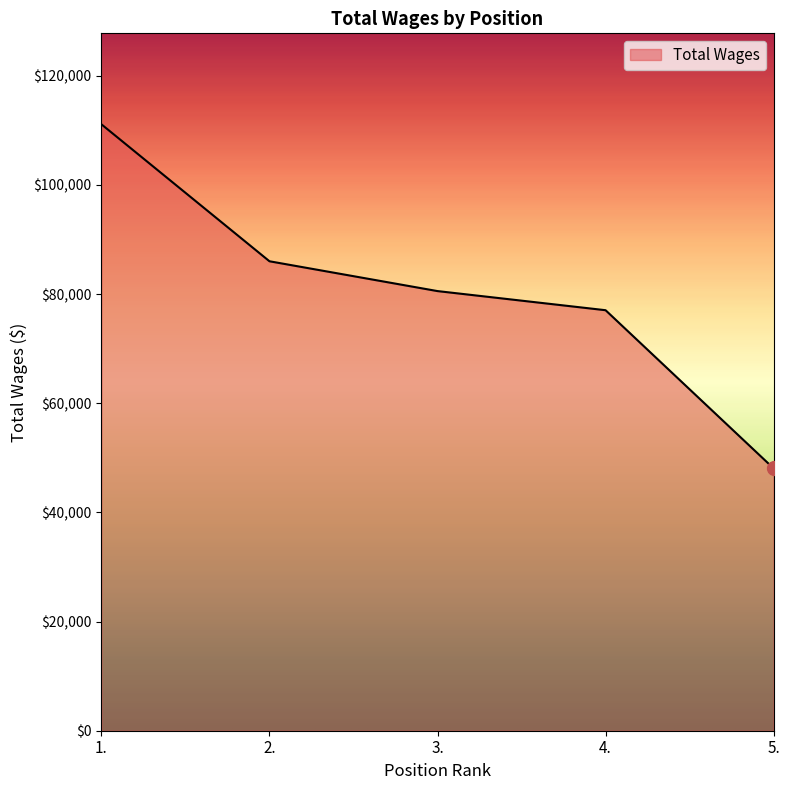

True or false: the data shows 77229 at 5..

False